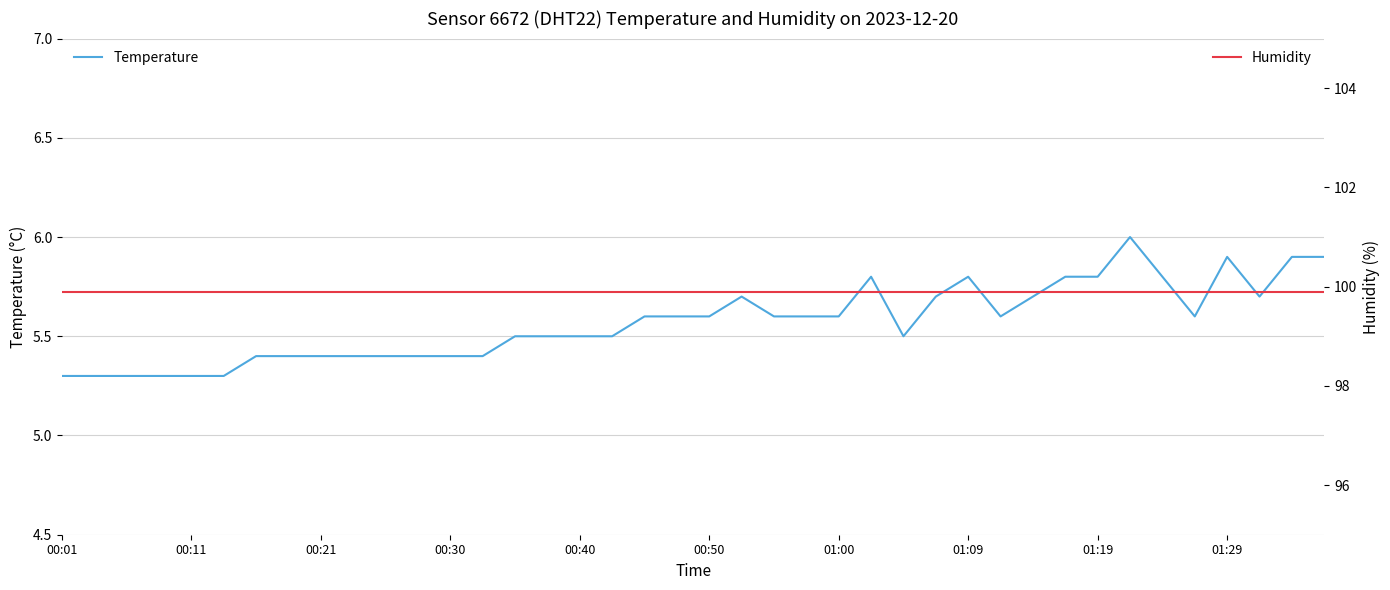

Which label corresponds to the smallest value in the chart?

00:01